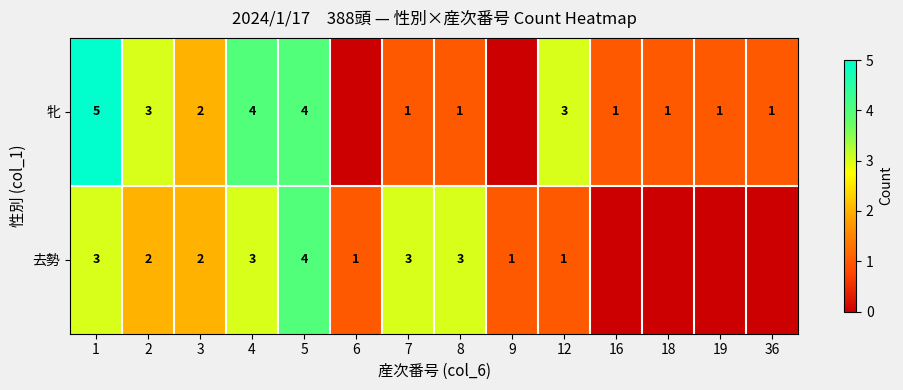

At 2, list the series in order from largest to smallest.

牝, 去勢